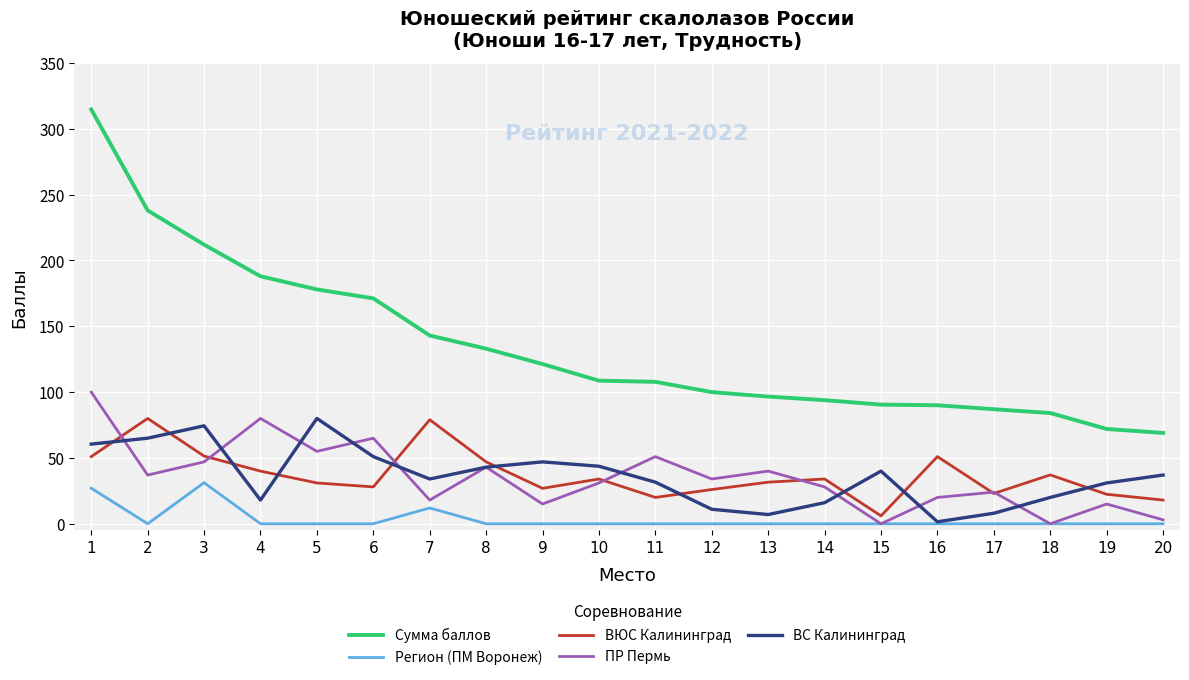

Which series has the widest spread of values?

Сумма баллов